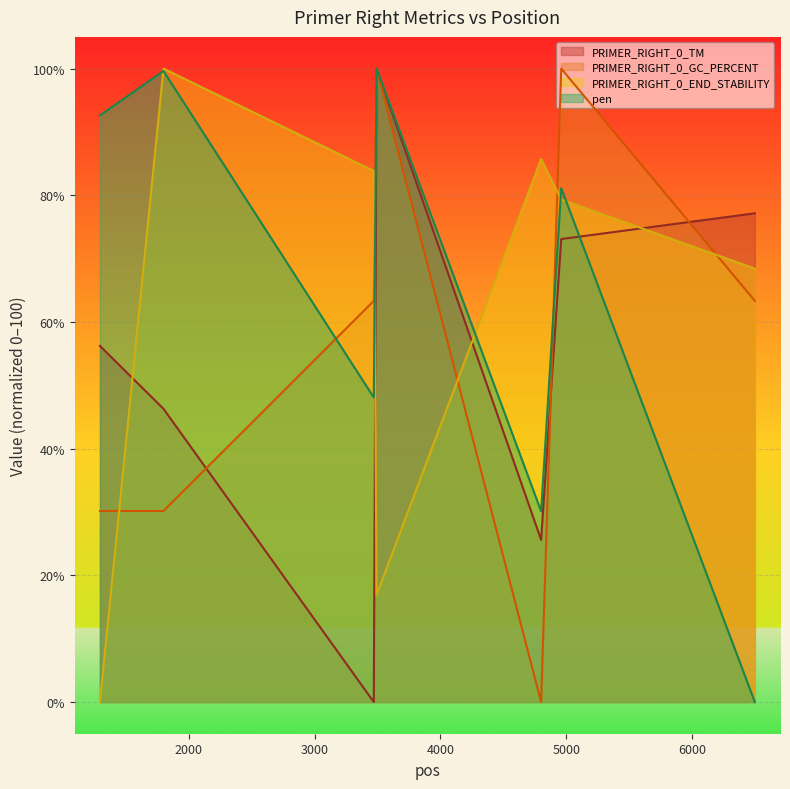

What is the highest value of the PRIMER_RIGHT_0_END_STABILITY series?

100.0